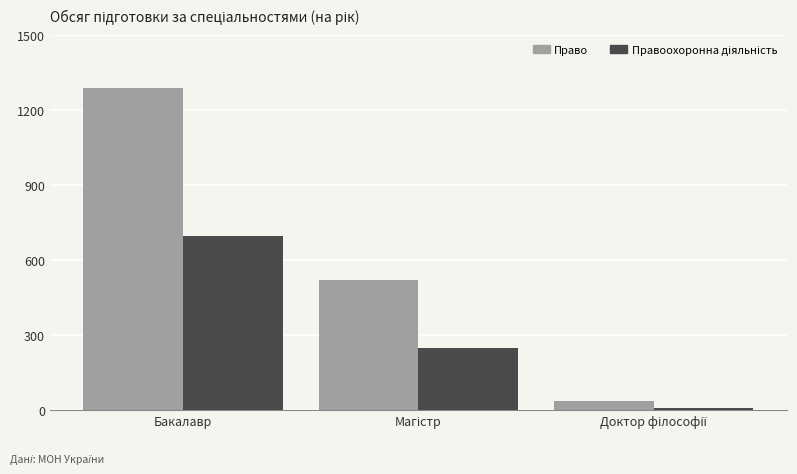

What is the greatest value displayed?

1290